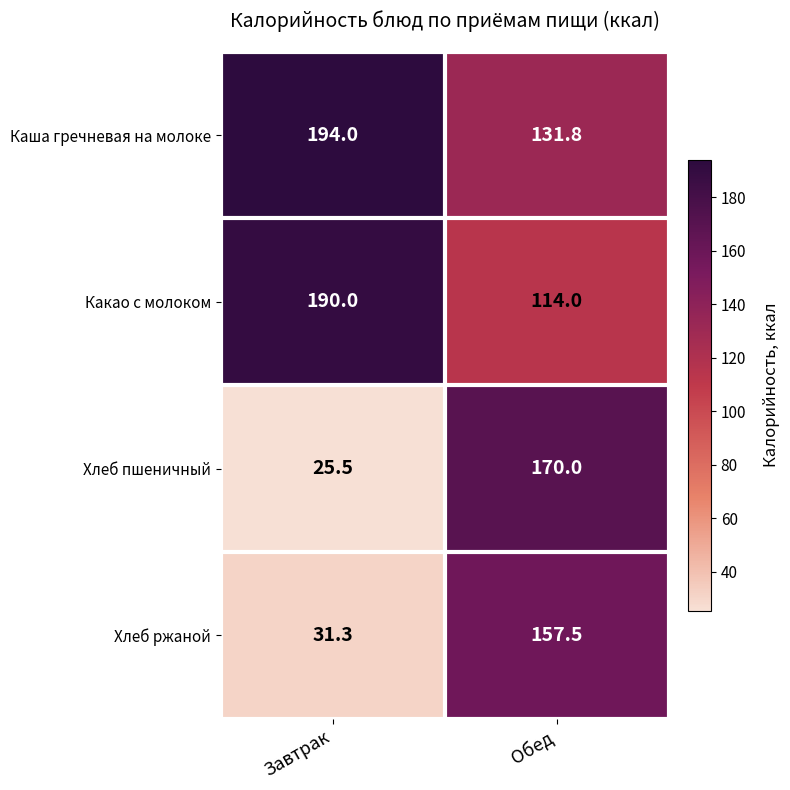

At which label does Хлеб ржаной reach its minimum?

Завтрак